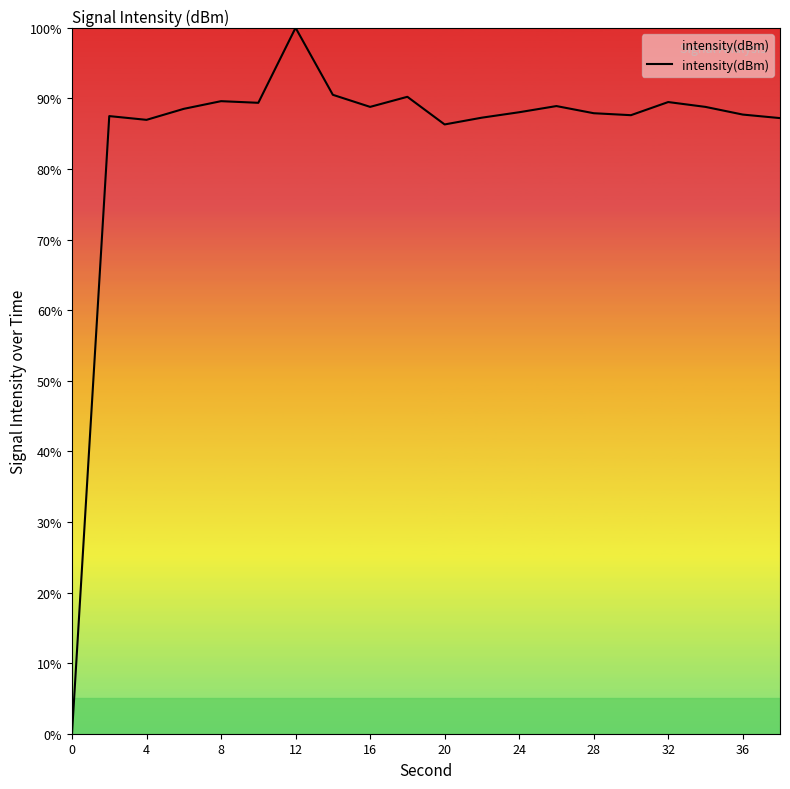

How many values are above zero?

19